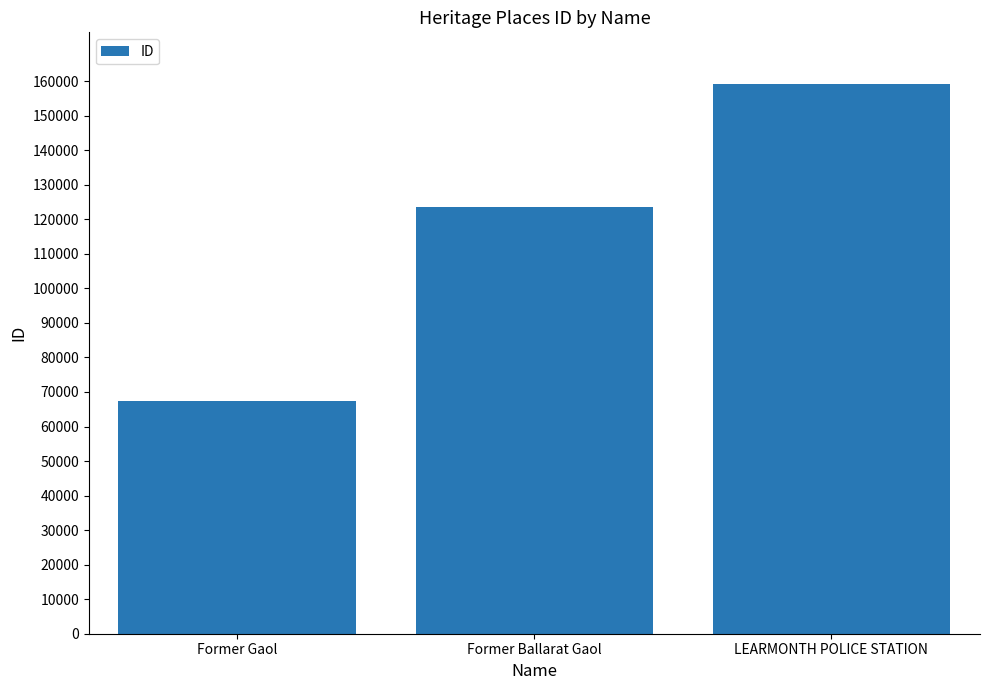

List the labels in order of value, smallest first.

Former Gaol, Former Ballarat Gaol, LEARMONTH POLICE STATION